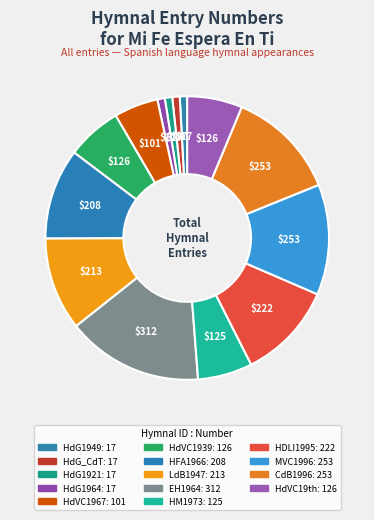

How many segments does this pie chart have?

14